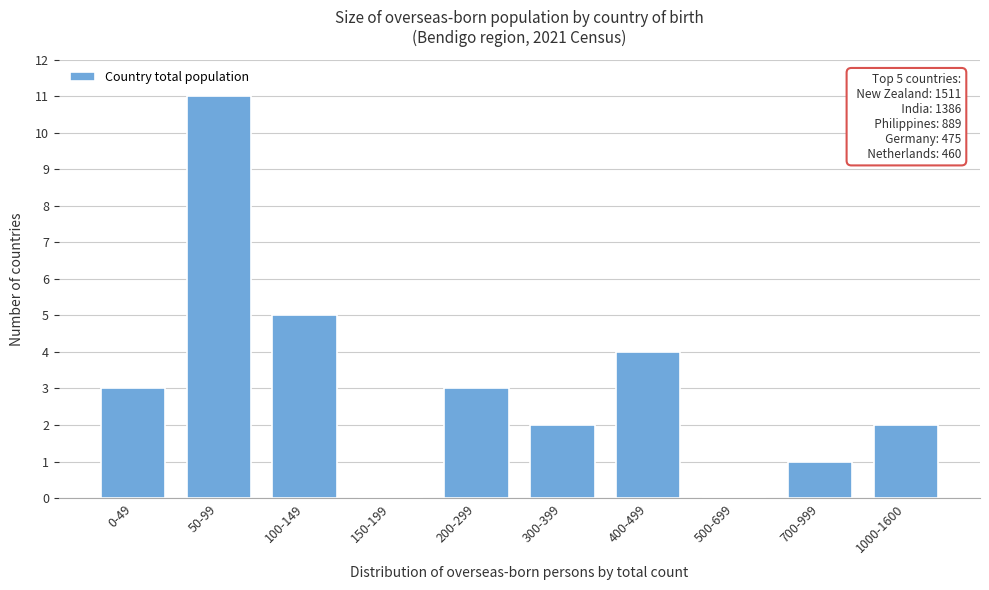

Reading left to right, transcribe all the data shown in this chart.

0-49=3	50-99=11	100-149=5	150-199=0	200-299=3	300-399=2	400-499=4	500-699=0	700-999=1	1000-1600=2